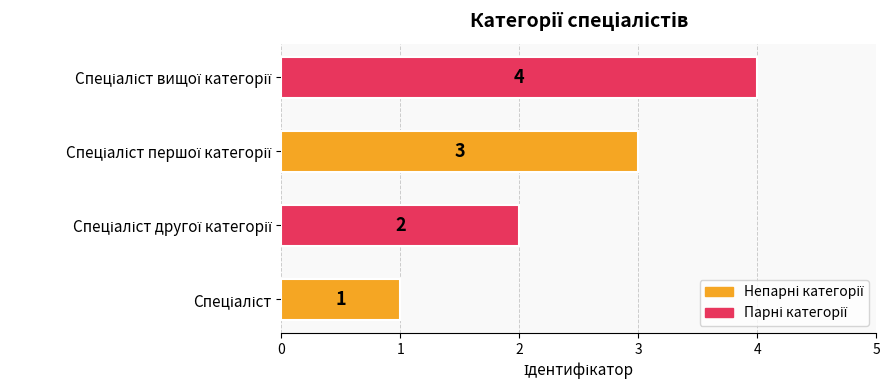

How many values are between 2 and 4?

3